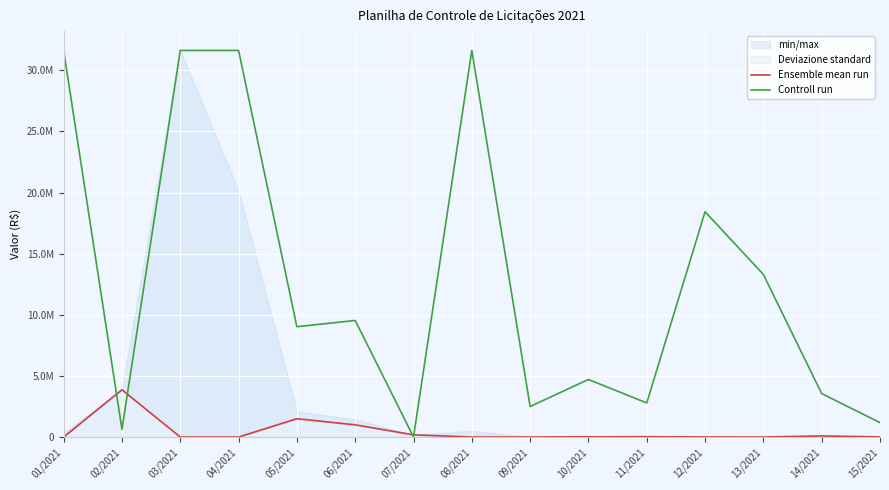

List the series in order of their peak value, lowest first.

Ensemble mean run, Controll run